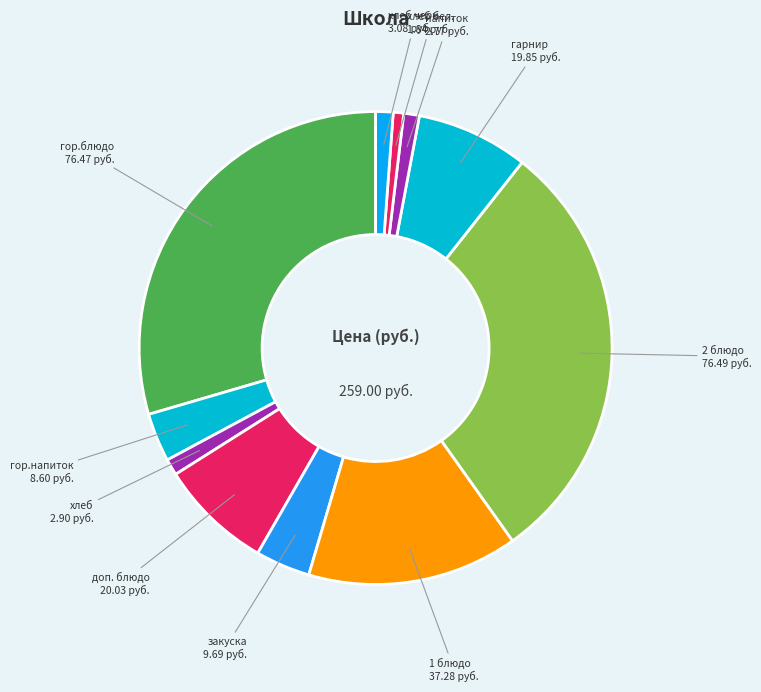

Which category has the biggest portion of the pie?

2 блюдо